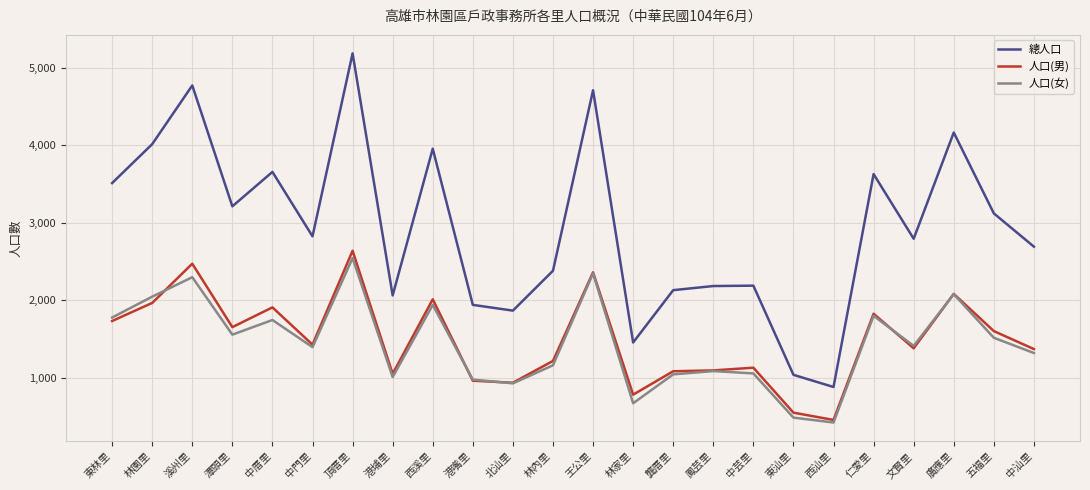

Where does the 人口(女) series first go above 1413?

東林里